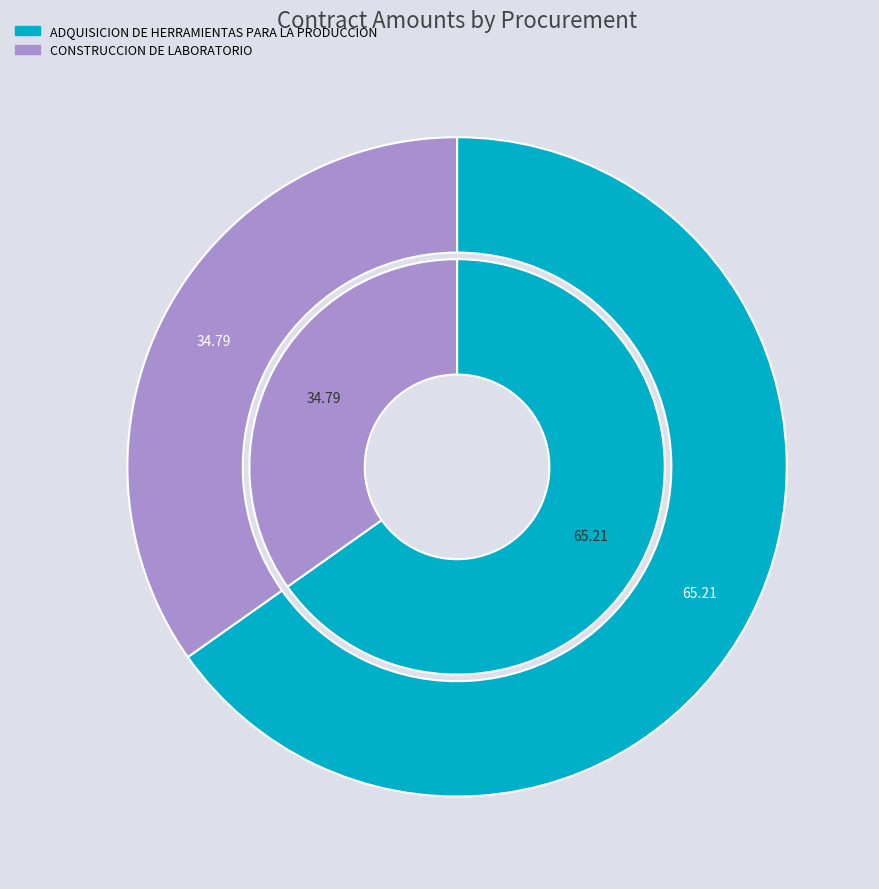

To the nearest percent, what portion does CONSTRUCCION DE LABORATORIO represent?

35%